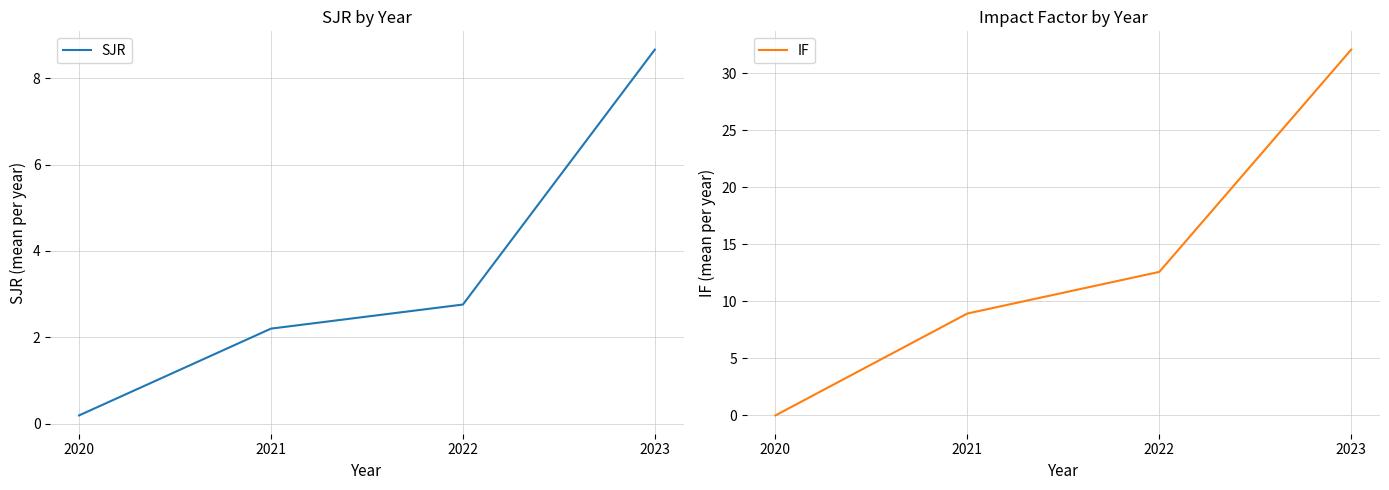

Reading left to right, transcribe all the data shown in this chart.

SJR: 2020=0.2	2021=2.2	2022=2.8	2023=8.7
IF: 2020=0.0	2021=8.9	2022=12.6	2023=32.1